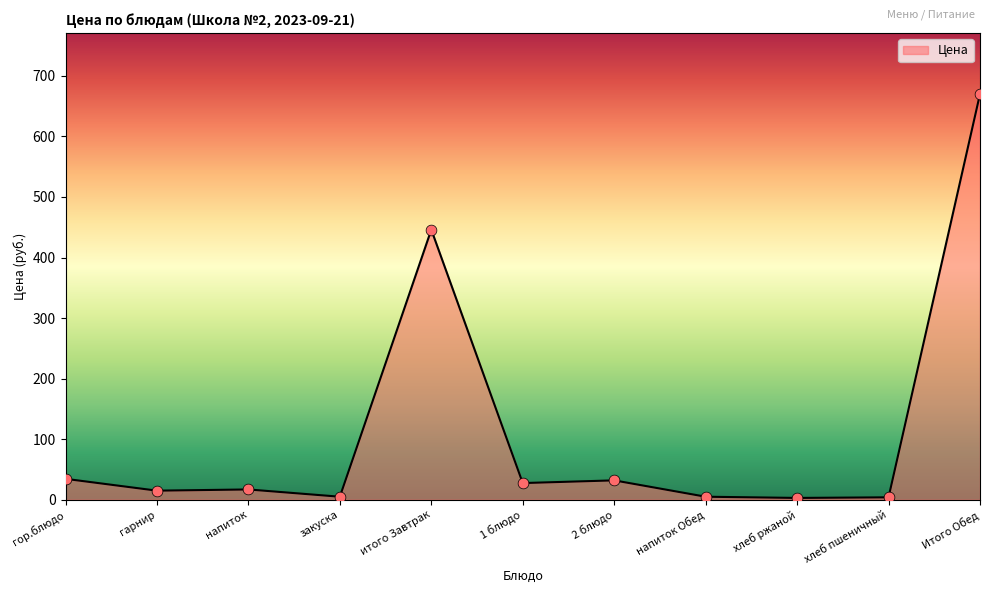

Between хлеб ржаной and 2 блюдо, which is larger?

2 блюдо